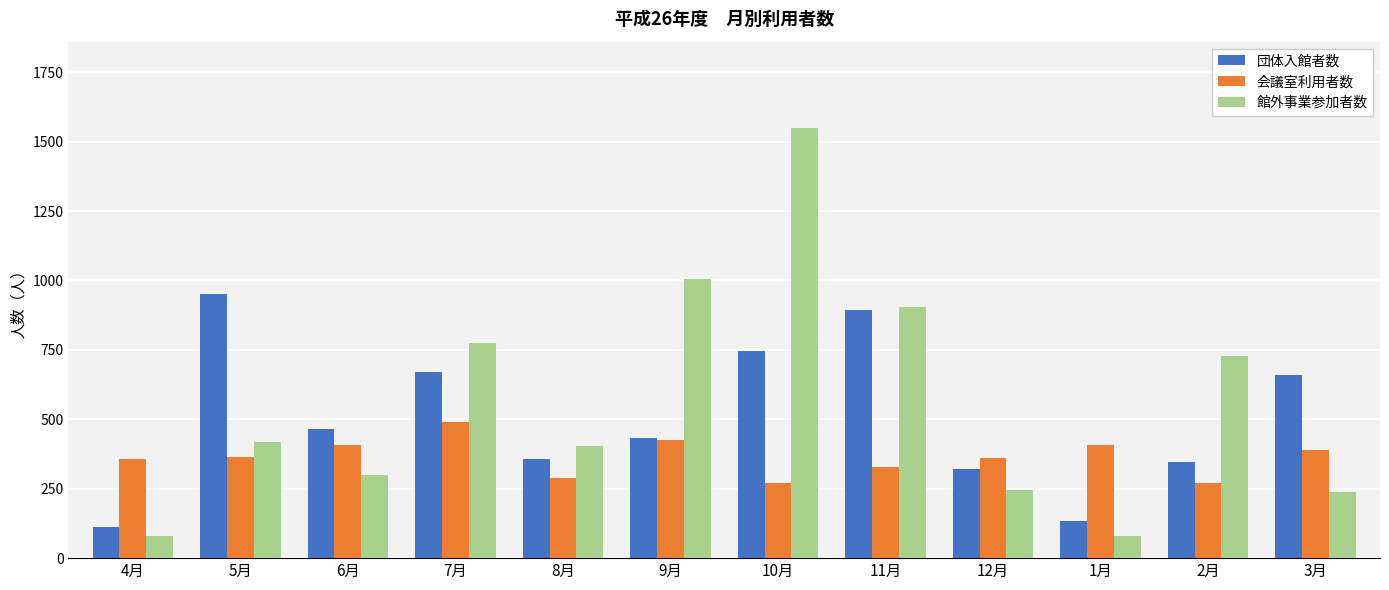

Count the number of categories in the chart.

12